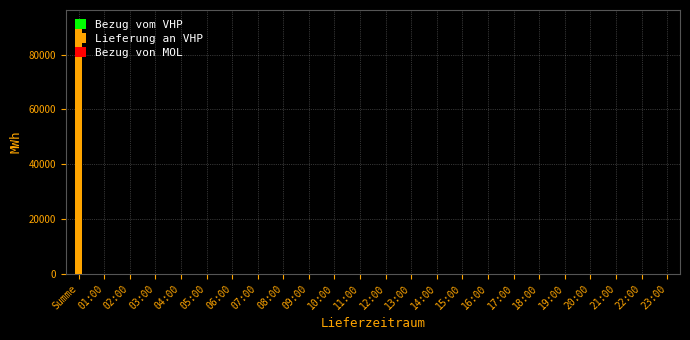

Which category has the highest value across all series?

Summe